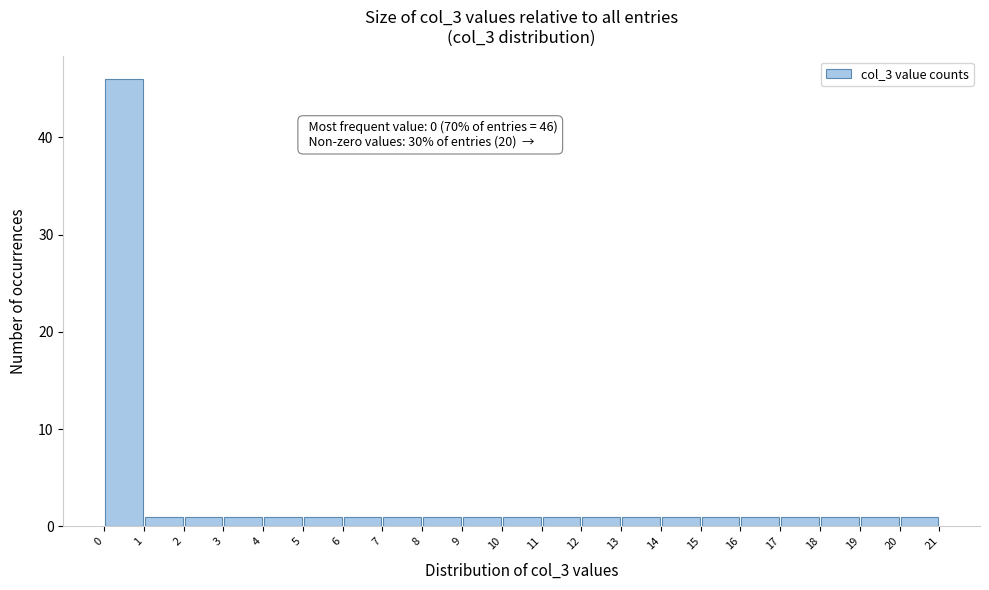

Which range on the x-axis has the tallest bar?

0 to 1